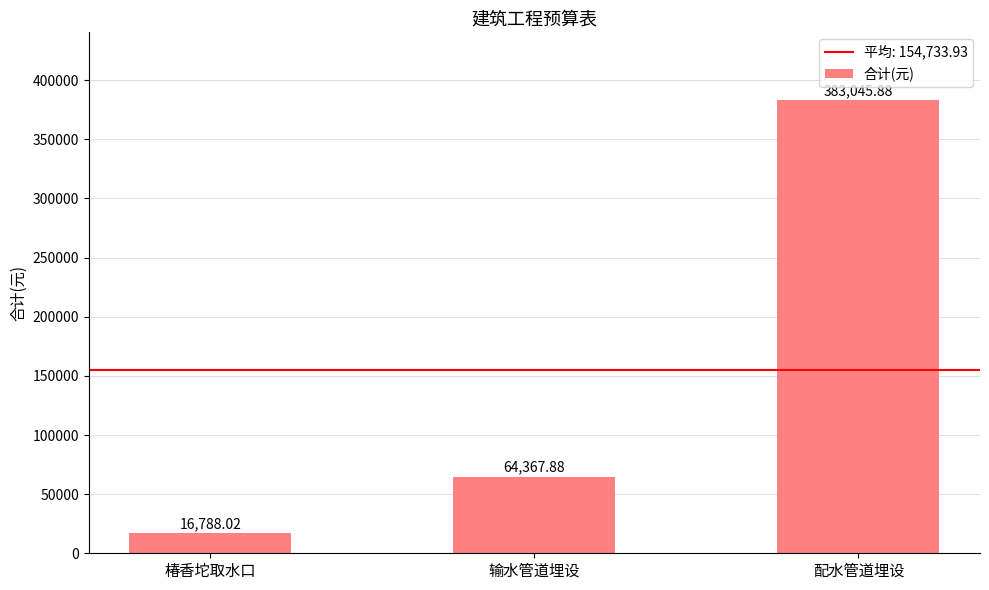

What is the label of the 3rd bar from the right?

椿香坨取水口